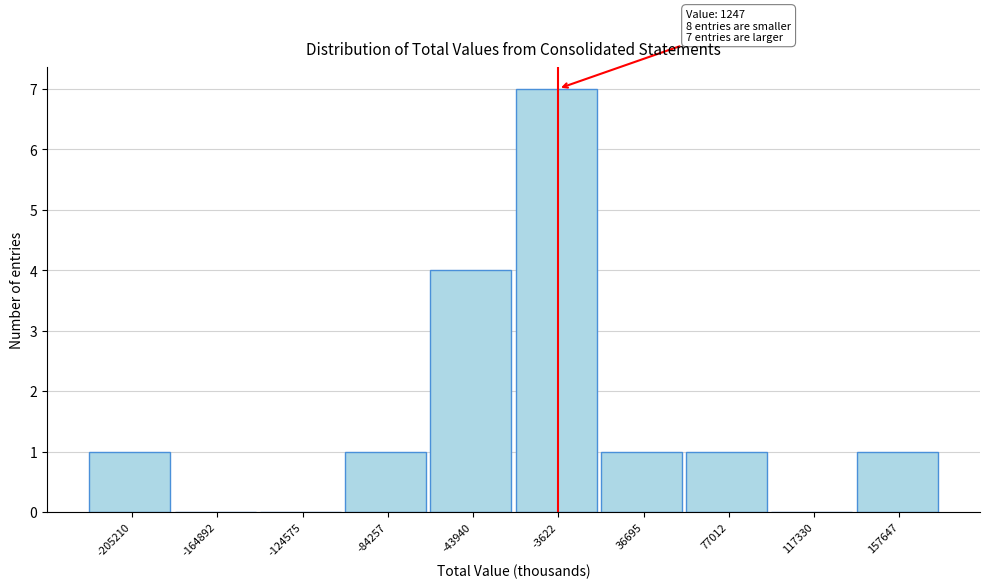

Reading left to right, transcribe all the data shown in this chart.

-205210=1	-164892=0	-124575=0	-84257=1	-43940=4	-3622=7	36695=1	77012=1	117330=0	157647=1